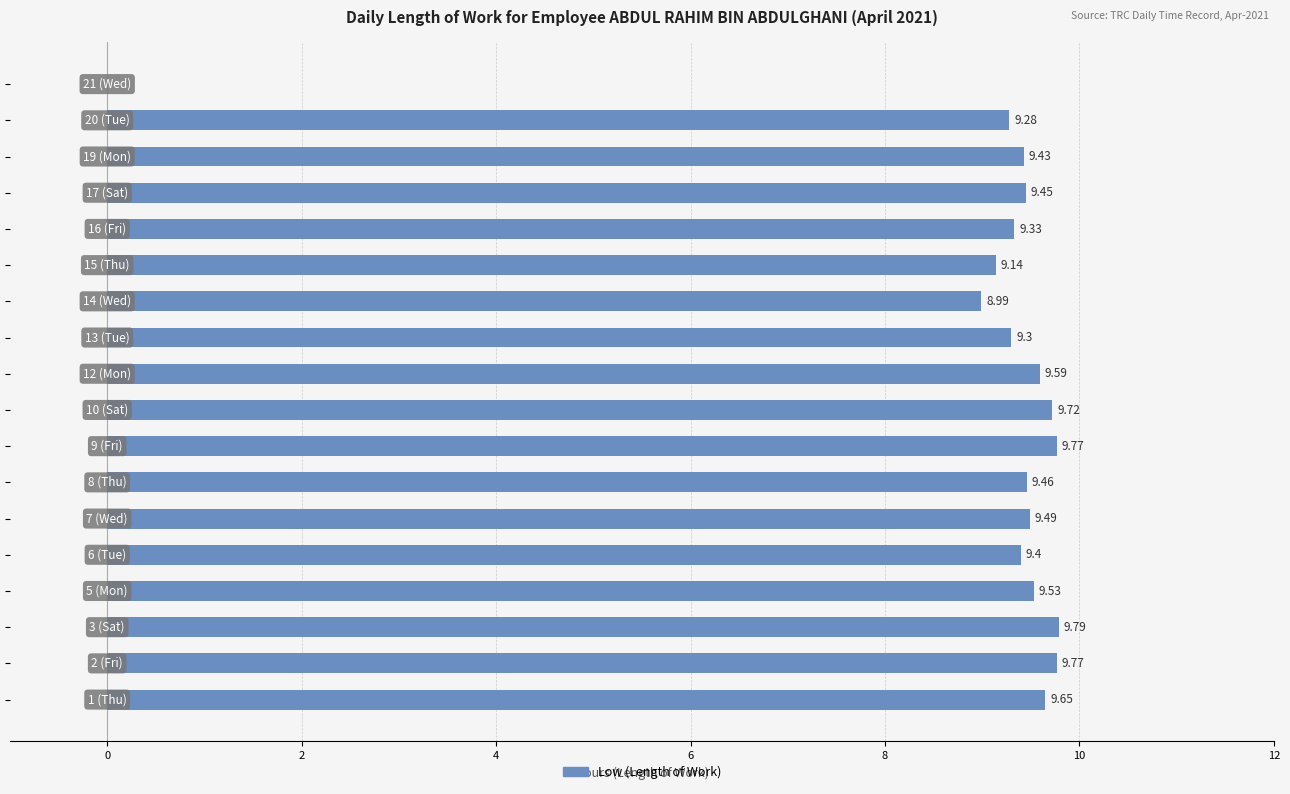

What is the sum of all values?

161.1